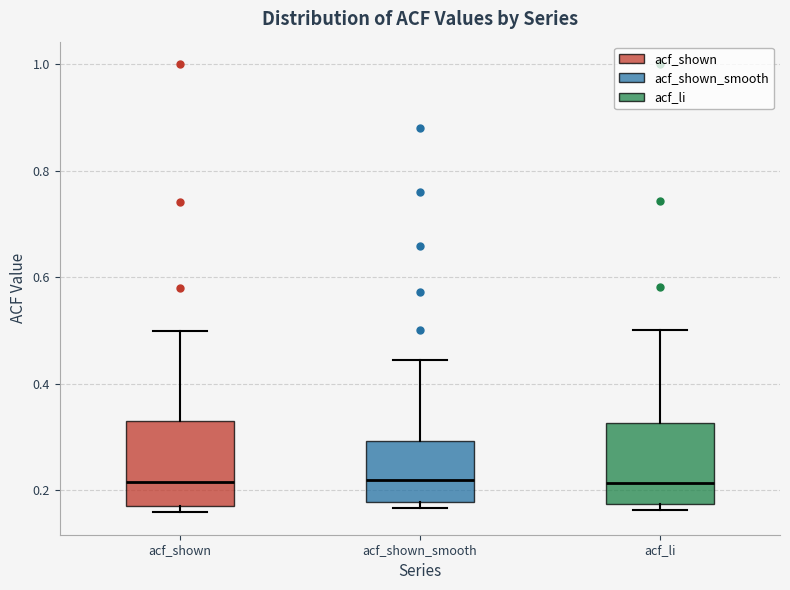

Reading left to right, transcribe this box plot: for each box, give where its median line is, the range the box spans, and where its two whiskers end, as read against the y-axis. The values are not printed on the chart, so give them approximately, as read against the axis.

acf_shown: median 0.22, box 0.18 to 0.32, whiskers 0.16 to 0.50
acf_shown_smooth: median 0.22, box 0.18 to 0.30, whiskers 0.16 to 0.44
acf_li: median 0.22, box 0.18 to 0.32, whiskers 0.16 to 0.50